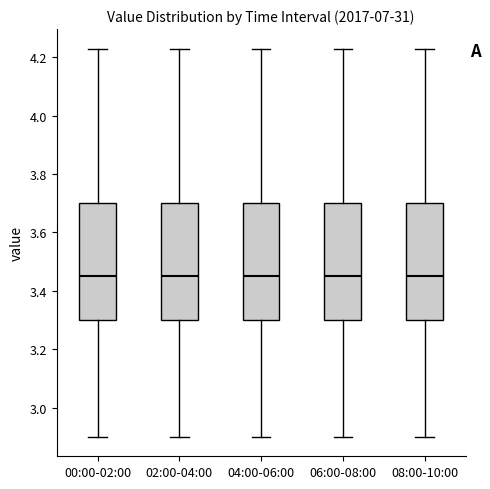

Reading left to right, read every box against the y-axis: the position of its median line, the range the box covers, and the ends of its whiskers. The values are not printed on the chart, so give them approximately, as read against the axis.

00:00-02:00: median 3.46, box 3.30 to 3.70, whiskers 2.90 to 4.24
02:00-04:00: median 3.46, box 3.30 to 3.70, whiskers 2.90 to 4.24
04:00-06:00: median 3.46, box 3.30 to 3.70, whiskers 2.90 to 4.24
06:00-08:00: median 3.46, box 3.30 to 3.70, whiskers 2.90 to 4.24
08:00-10:00: median 3.46, box 3.30 to 3.70, whiskers 2.90 to 4.24